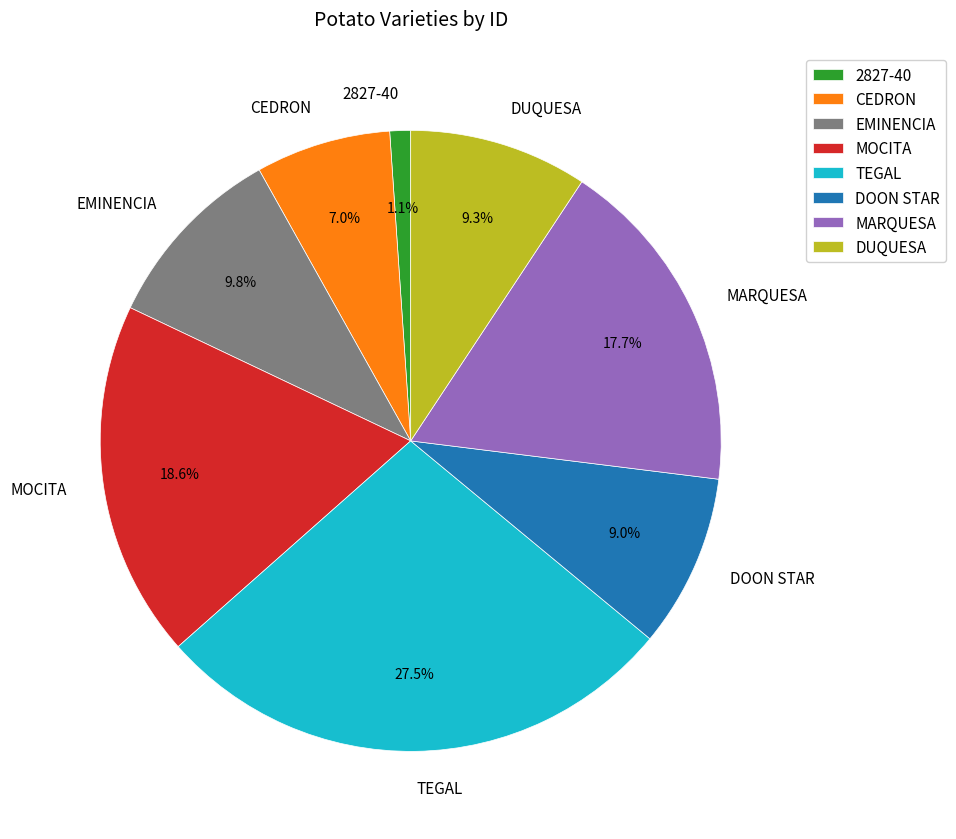

What is the total percentage of CEDRON and DUQUESA?

16.3%